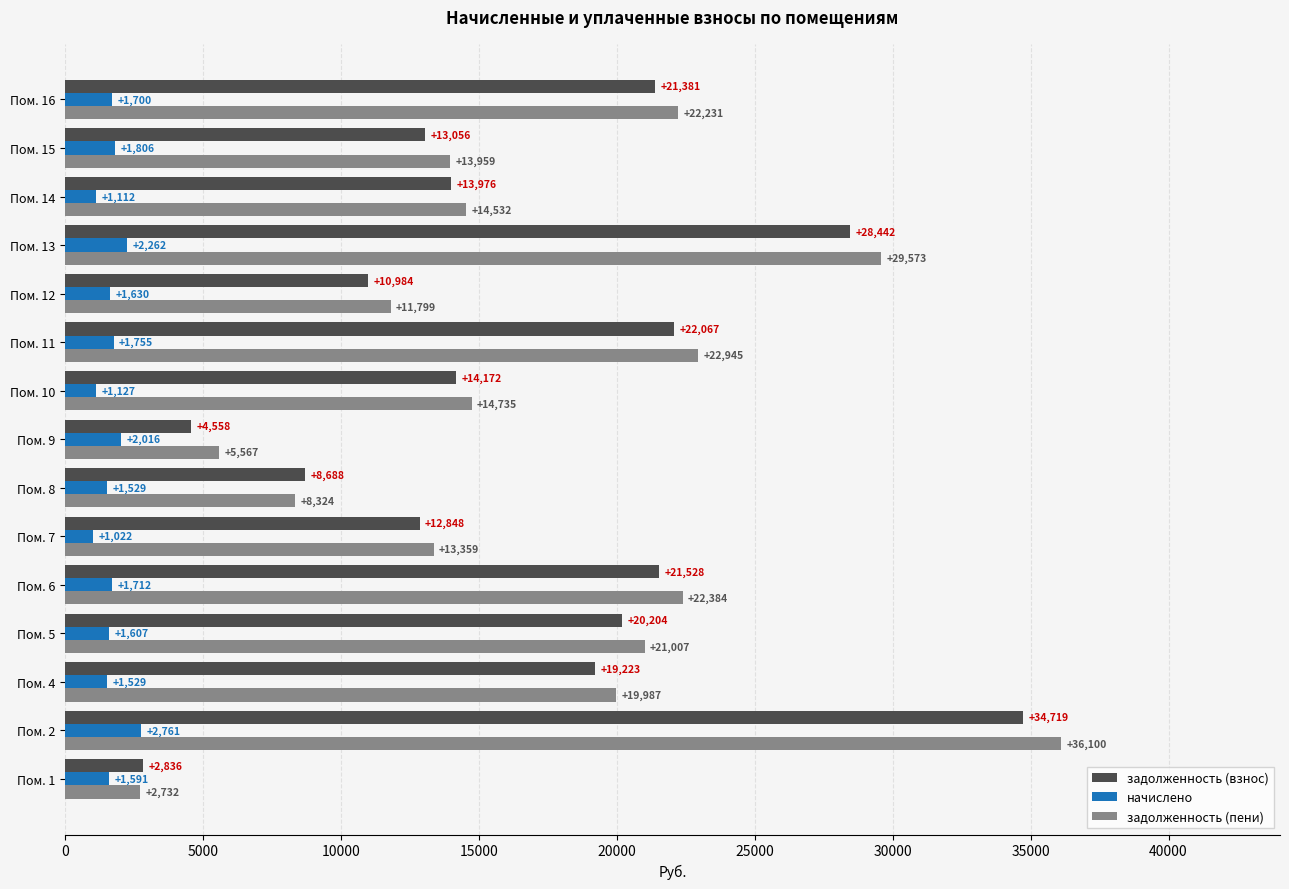

What are all the series names shown in the legend?

задолженность (взнос), начислено, задолженность (пени)